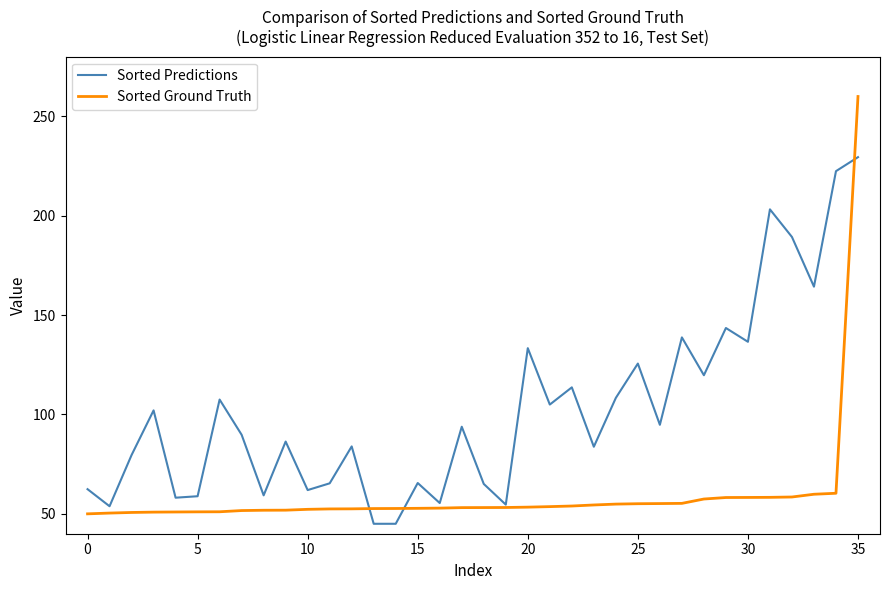

Which series has the largest total across all categories?

Sorted Predictions